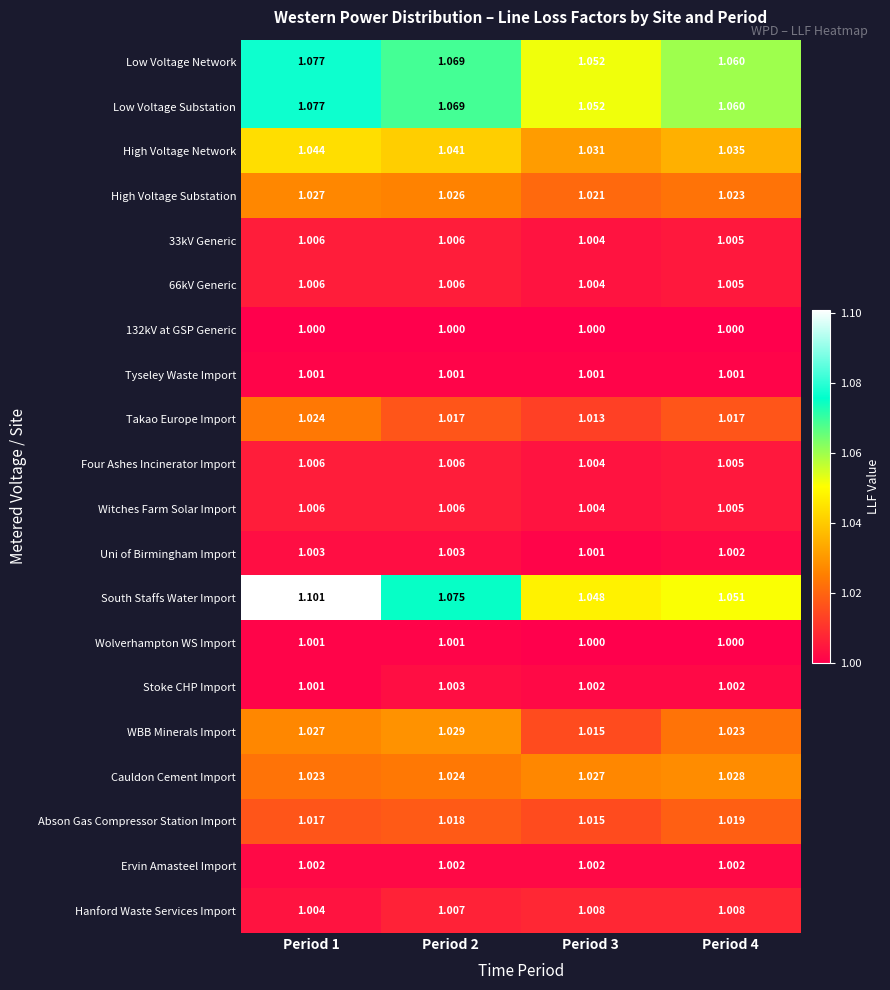

Which series has the largest range (max minus min)?

South Staffs Water Import